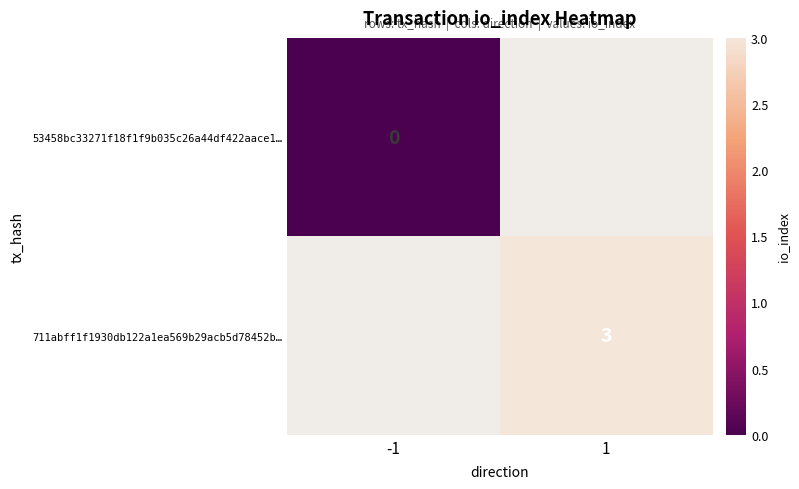

What is the greatest value displayed?

3.0